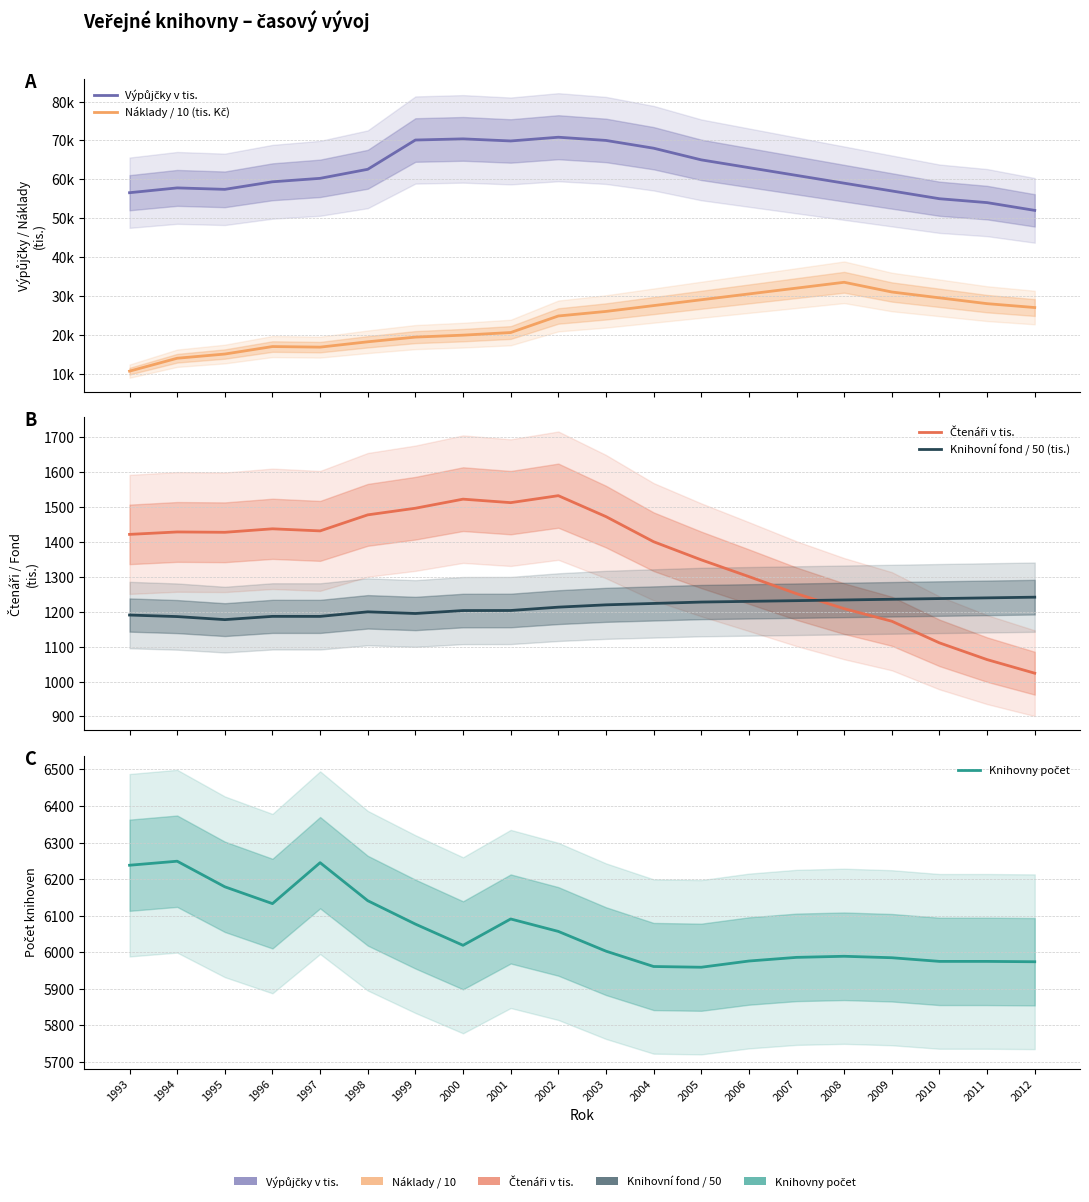

How many categories are shown in the chart?

20